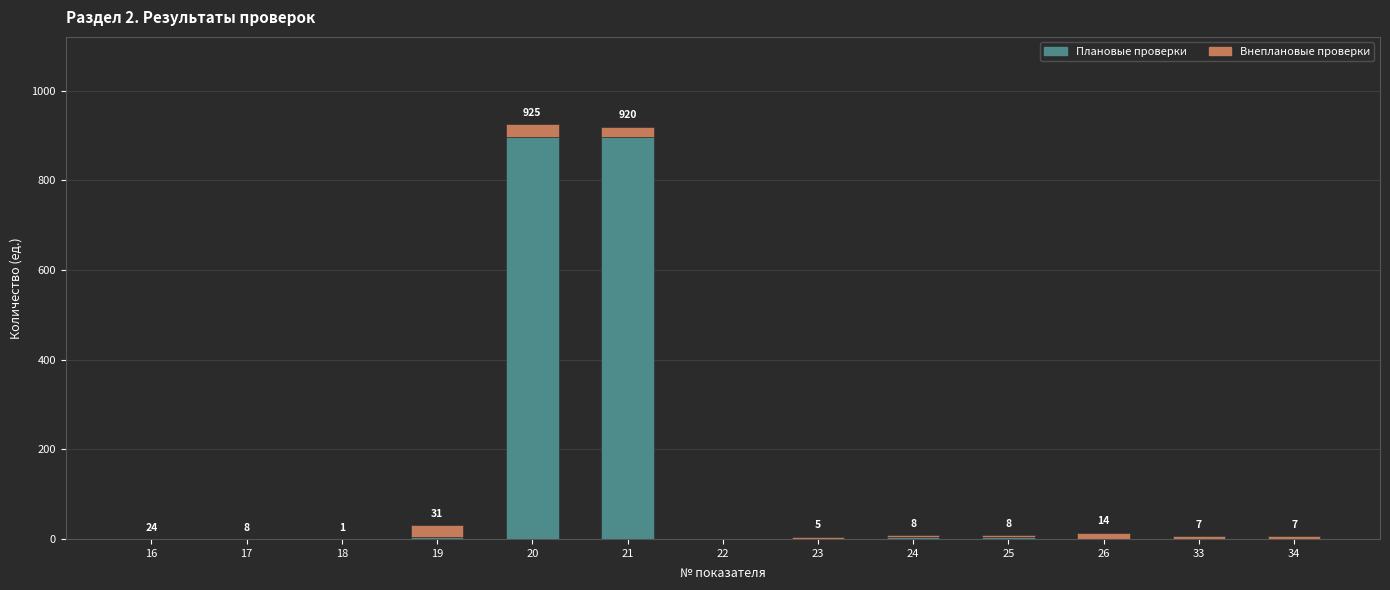

What is the maximum value for Плановые проверки?

896